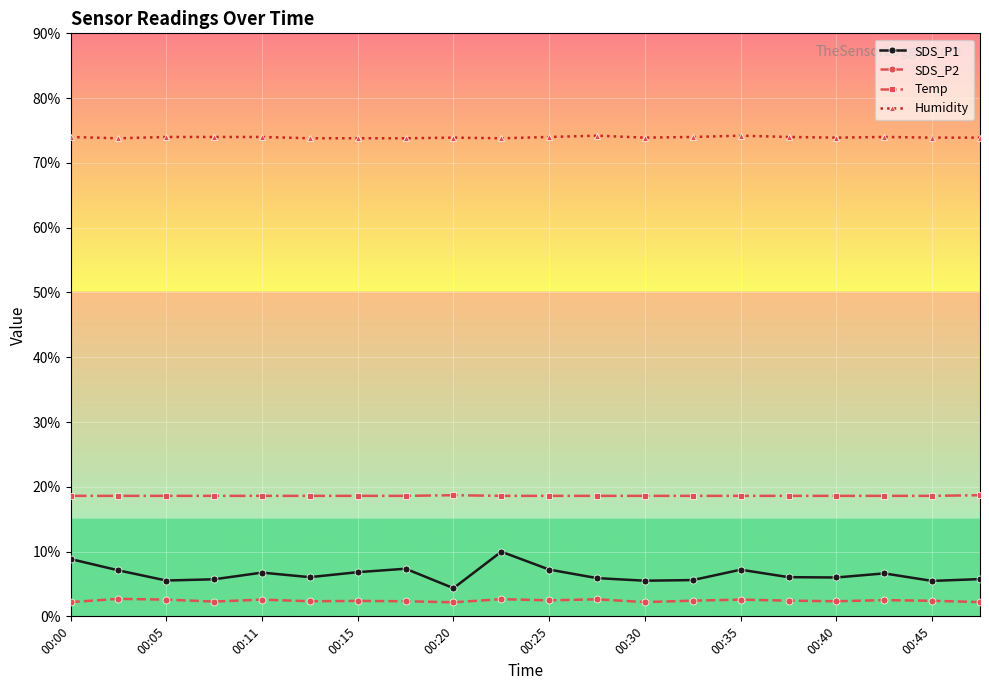

Which series has the largest total across all categories?

Humidity